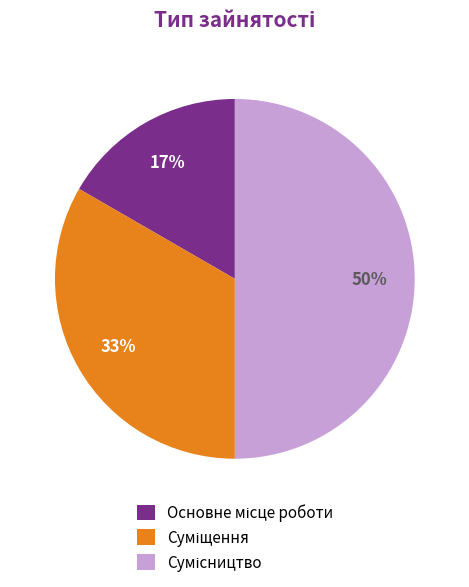

To the nearest percent, what is the average slice percentage?

33%